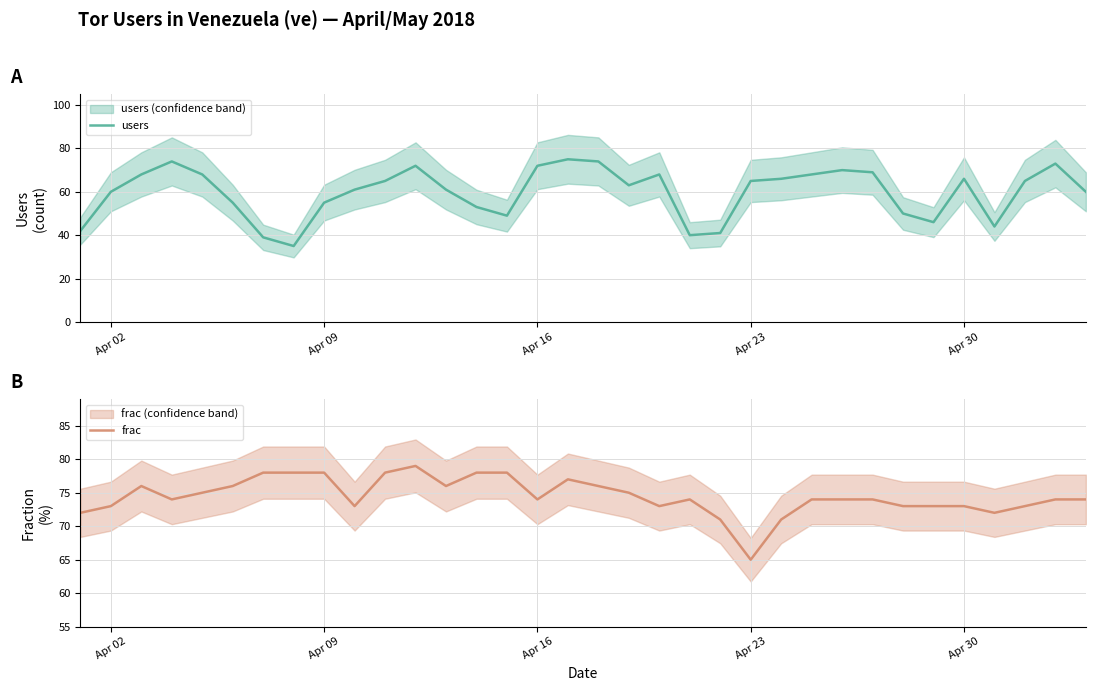

Is this an area chart (filled region under the line)?

No